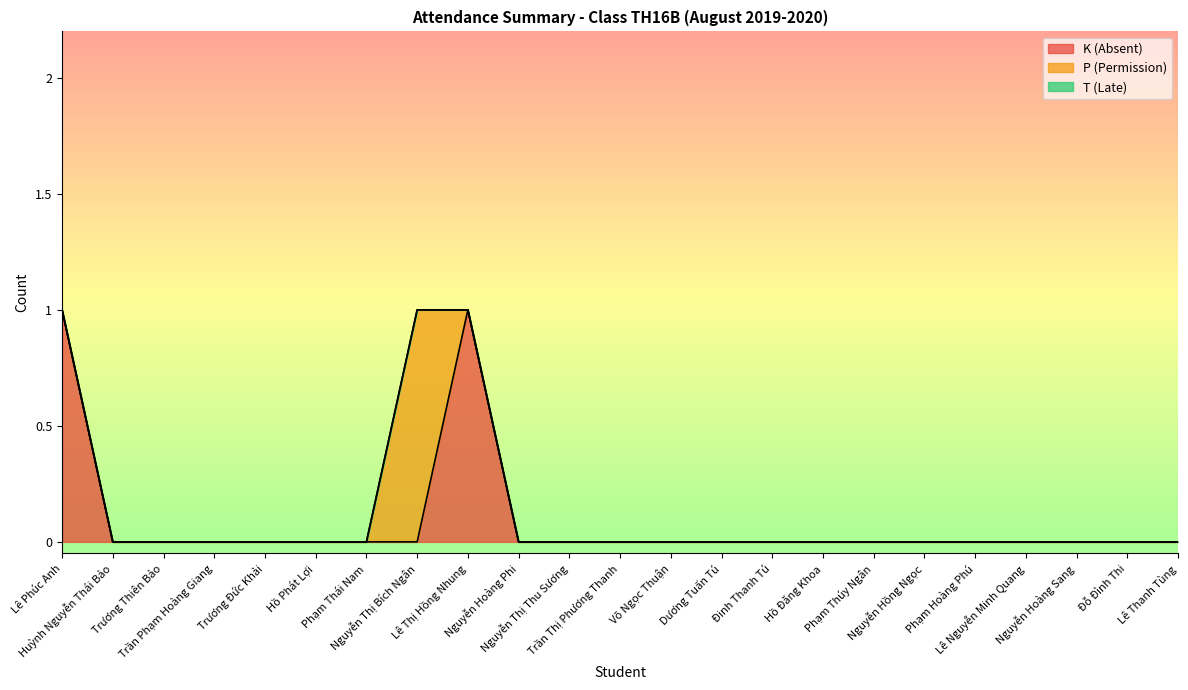

At which label does T (Late) reach its minimum?

Lê Phúc Anh